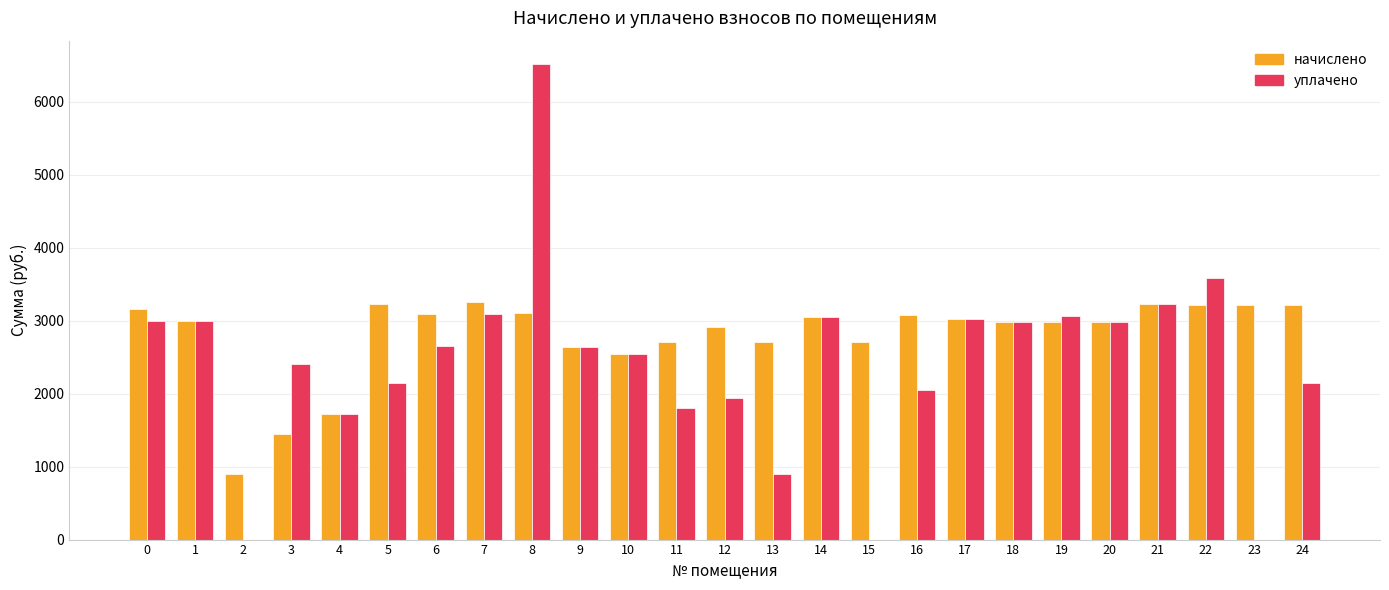

Which series changed the most between 8 and 17?

уплачено